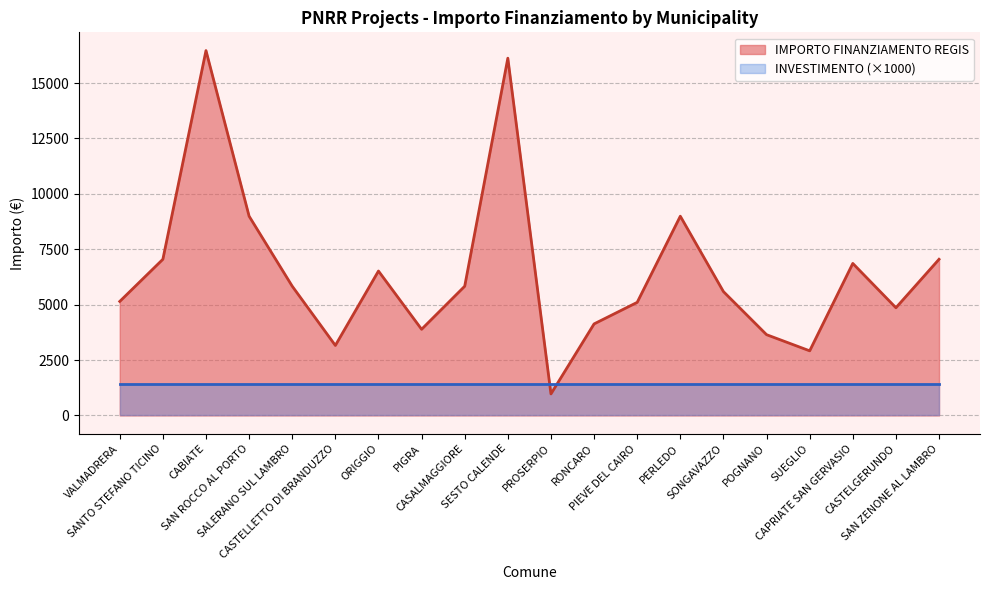

What is the difference between the values at SALERANO SUL LAMBRO and ORIGGIO?

685